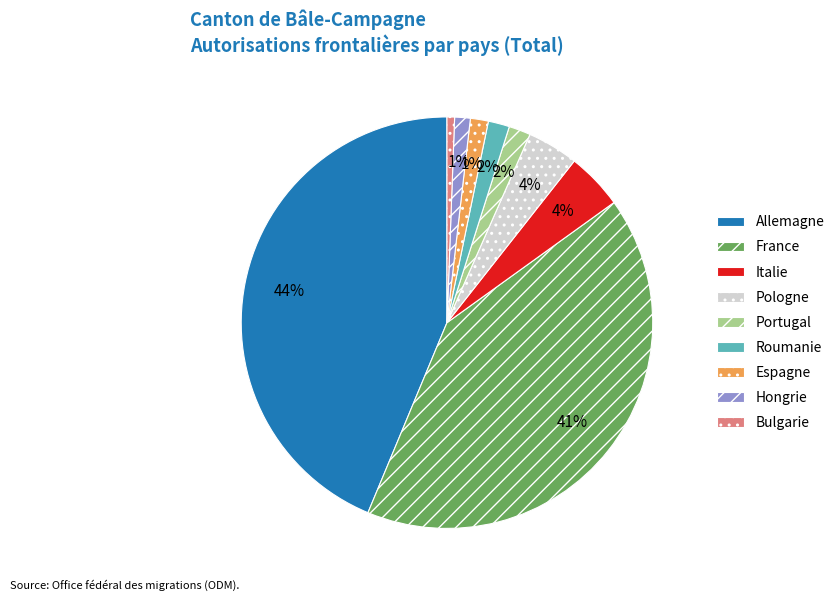

The France slice represents 41% of the pie. True or false?

True